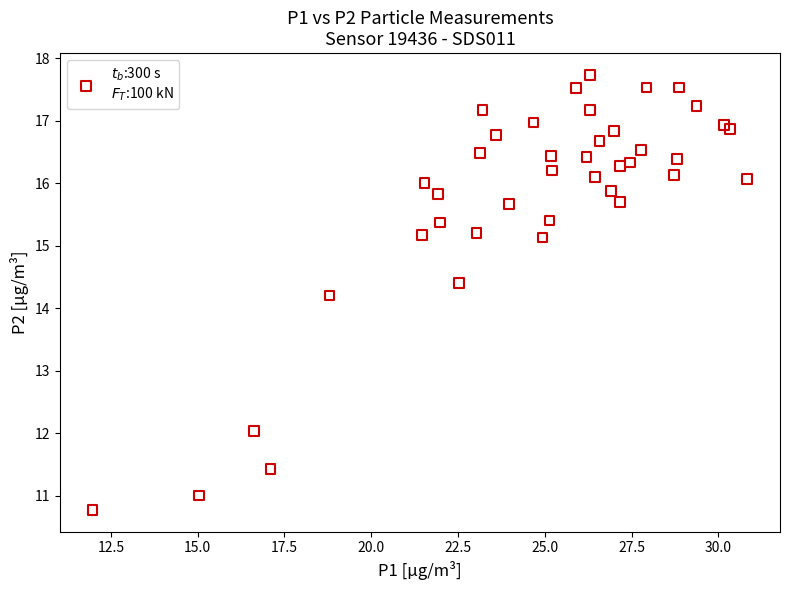

What Y value in the scatter plot is closest to 14?

14.2